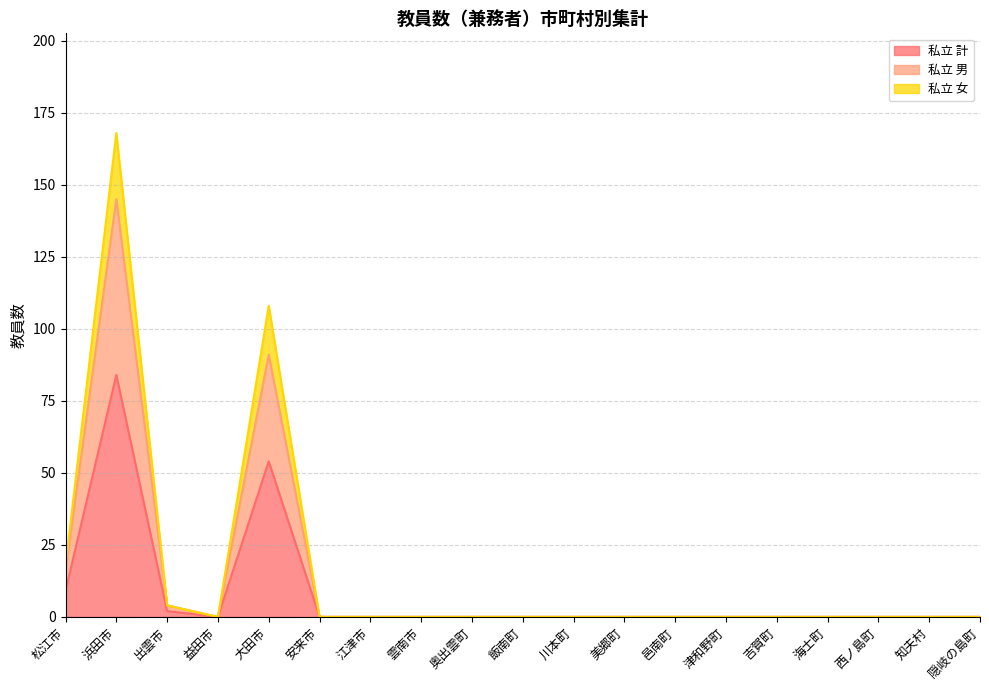

Which series has the largest total across all categories?

私立 女